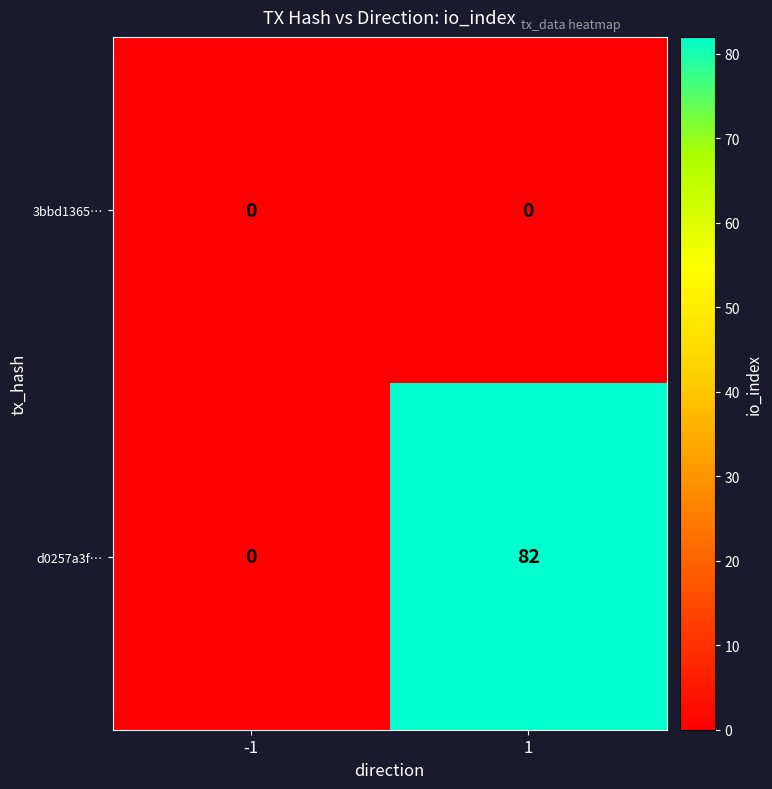

Which series has the largest total across all categories?

d0257a3f…